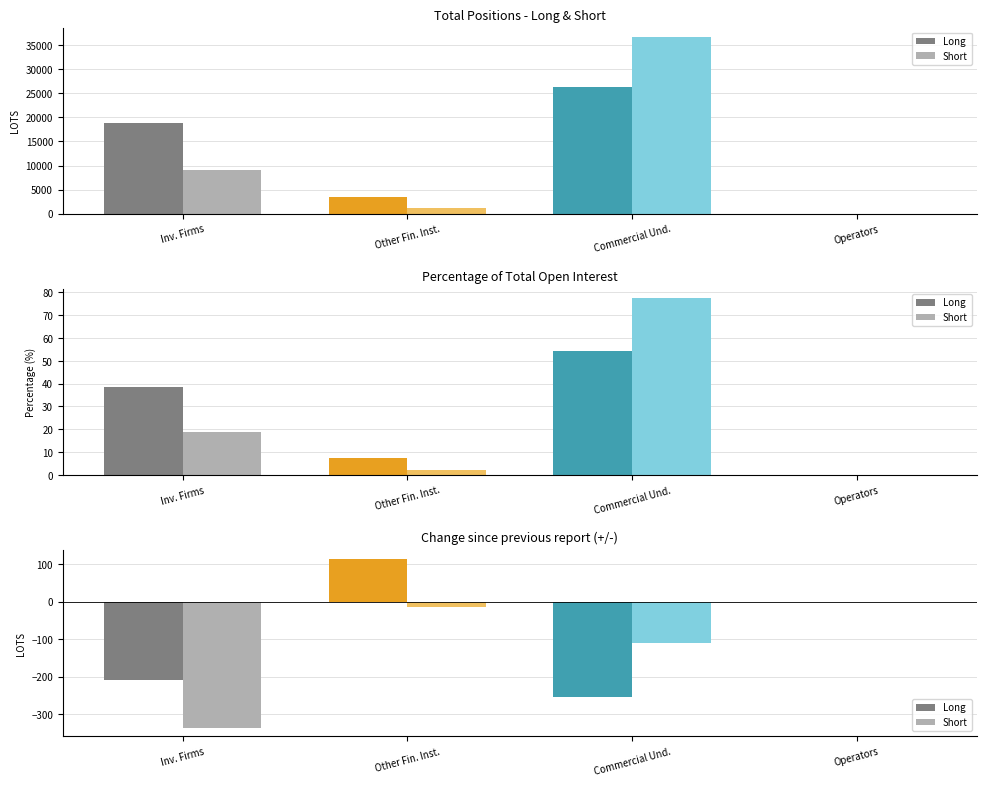

What is the total value across all series at Other Fin. Inst.?

99.5